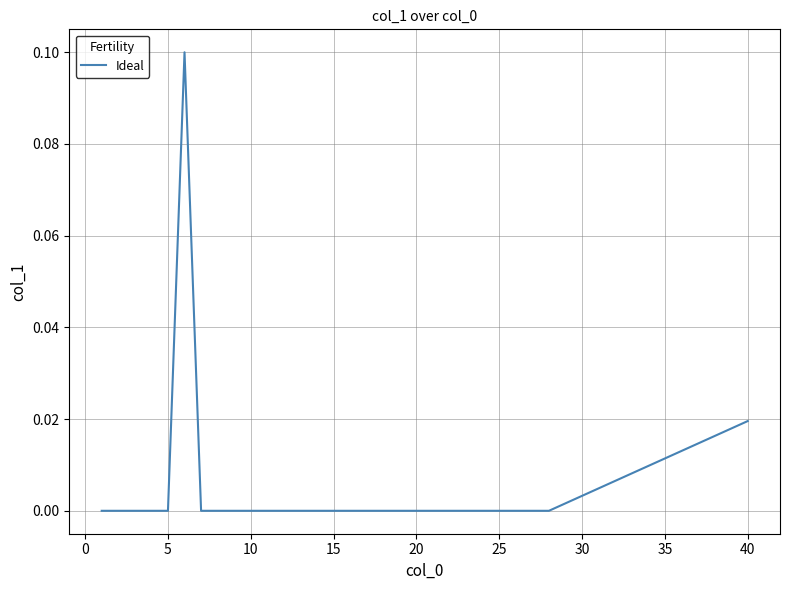

What is the label of the 15th point from the right?

25